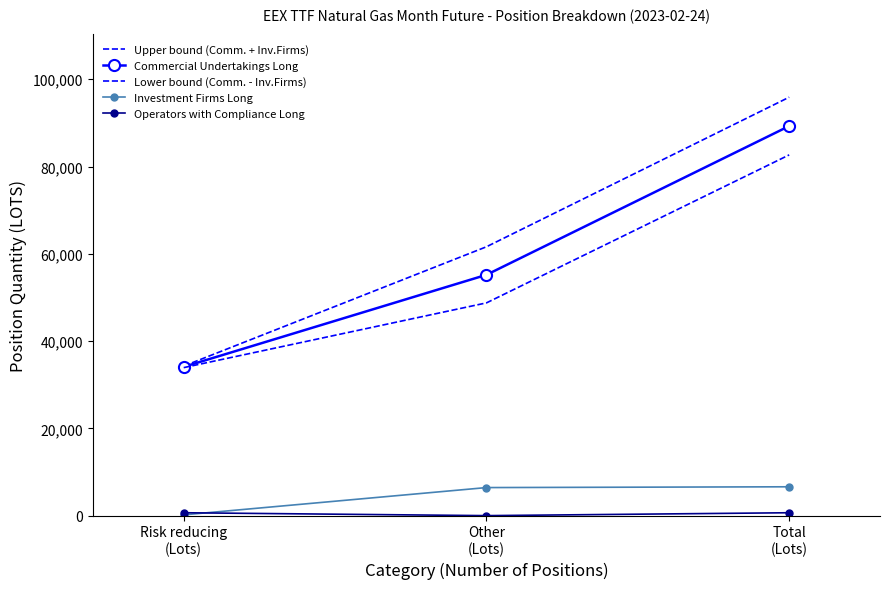

Where does the Lower bound (Comm. - Inv.Firms) series first go above 48749?

Other
(Lots)